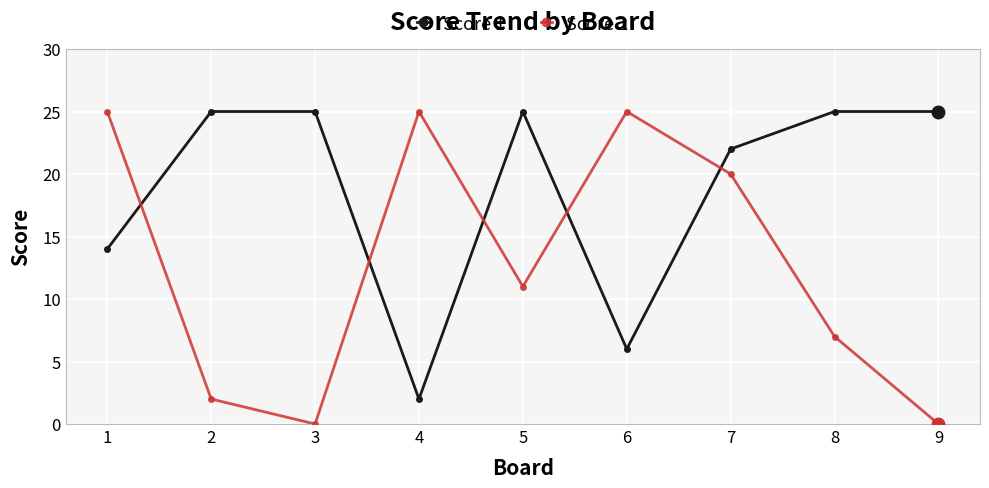

True or false: Score 2 and Score 1 cross at least once.

True